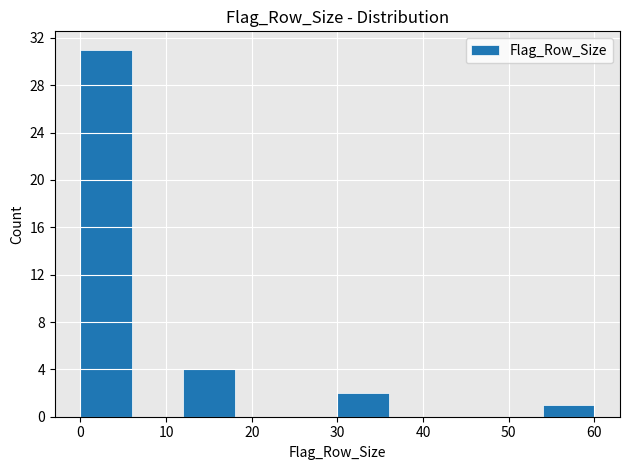

Reading left to right, list every bar in this chart as the range it spans on the x-axis followed by its height. The values are not printed on the chart, so give them approximately, as read against the axis.

0 to 6: 31
6 to 12: 0
12 to 18: 4
18 to 24: 0
24 to 30: 0
30 to 36: 2
36 to 42: 0
42 to 48: 0
48 to 54: 0
54 to 60: 1